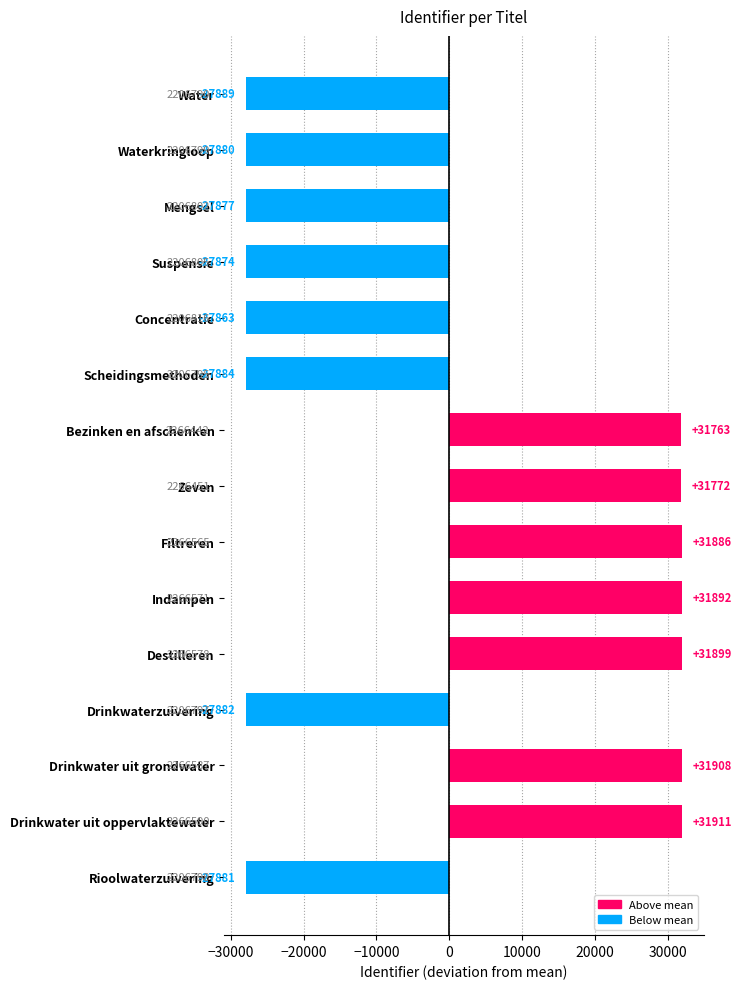

What is the maximum value shown in the chart?

31910.9